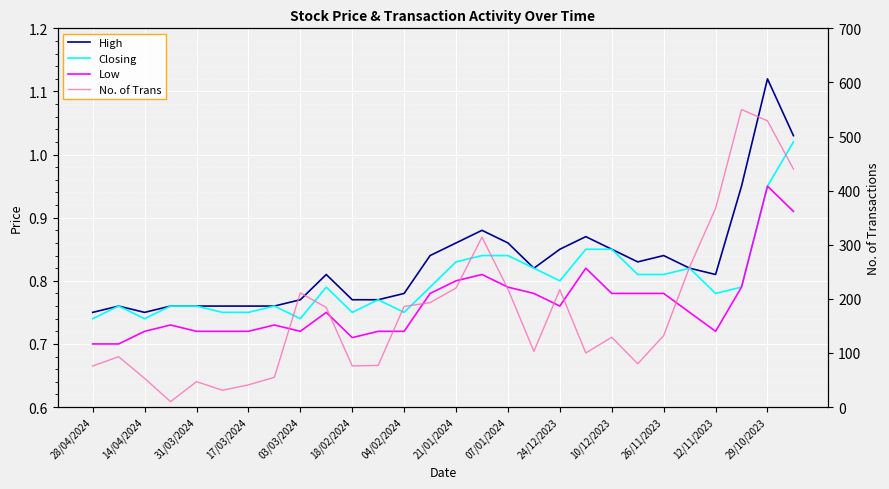

How many categories are shown in the chart?

28